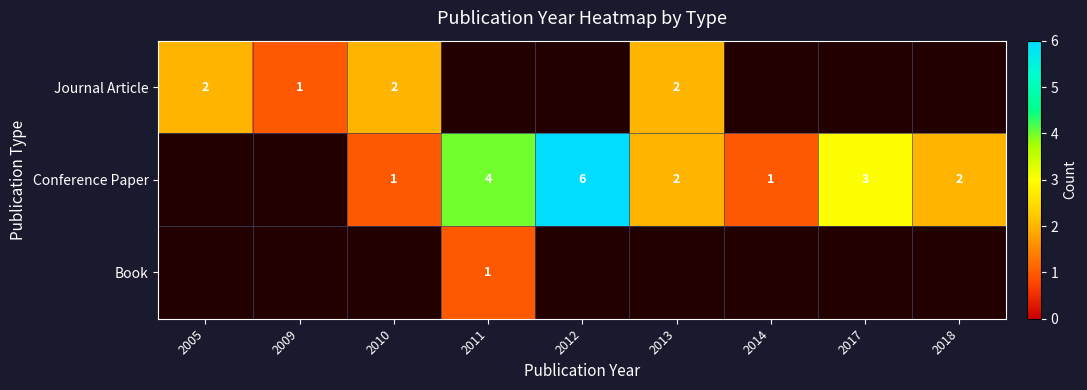

What is the maximum value shown in the chart?

6.0